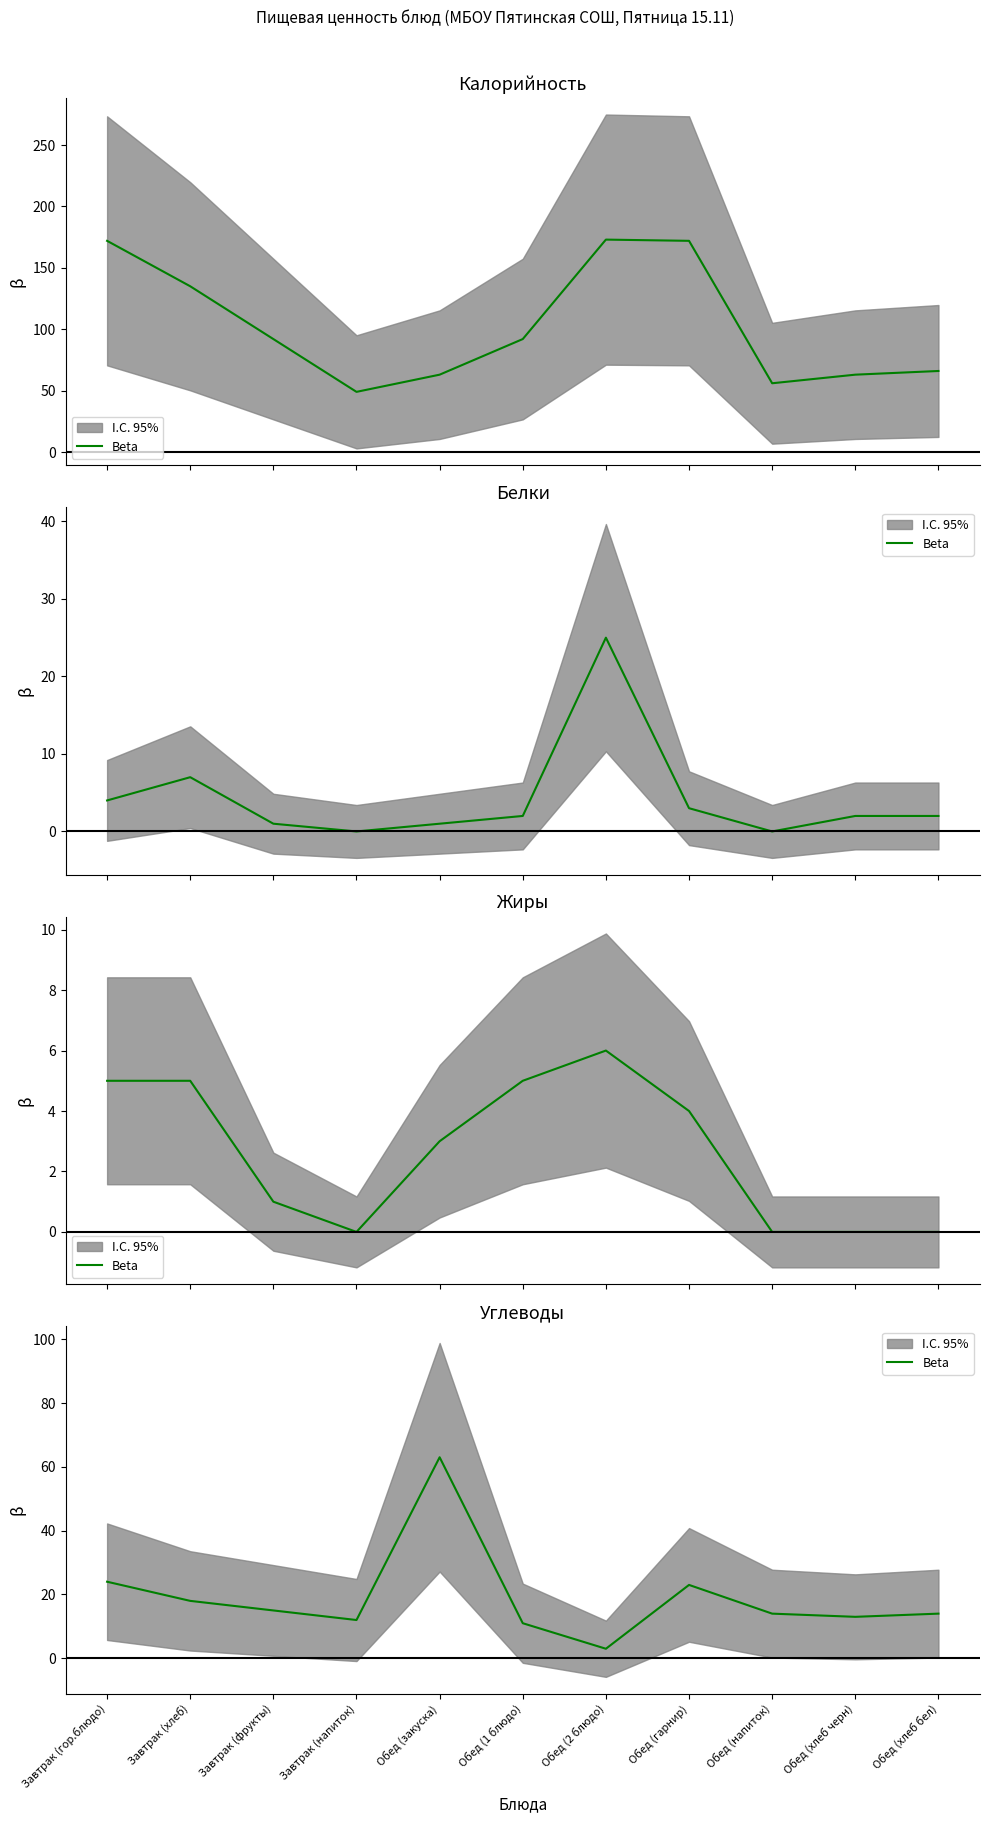

List the labels in order of value, largest first.

Обед (закуска), Завтрак (гор.блюдо), Обед (гарнир), Завтрак (хлеб), Завтрак (фрукты), Обед (напиток), Обед (хлеб бел), Обед (хлеб черн), Завтрак (напиток), Обед (1 блюдо), Обед (2 блюдо)